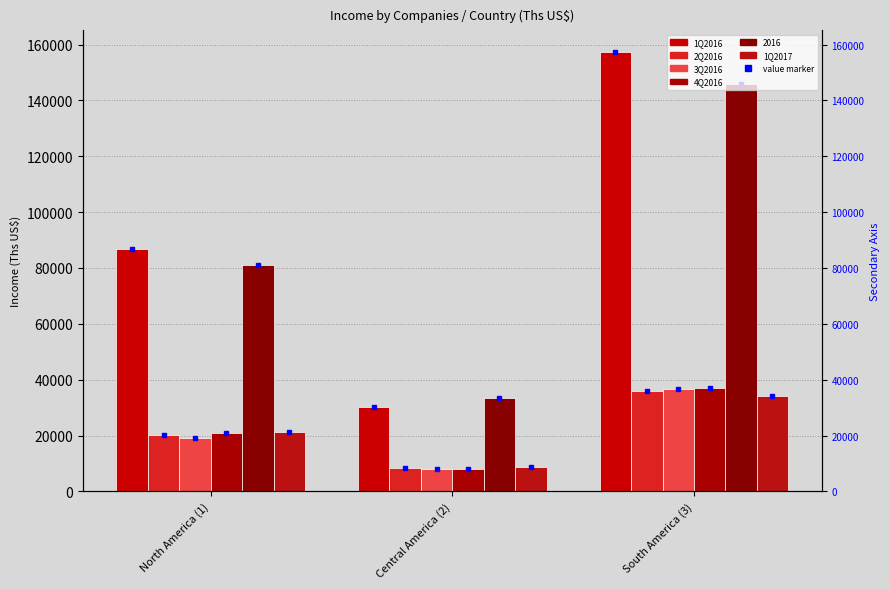

The value of 1Q2016 at South America (3) is 157215.6. True or false?

True